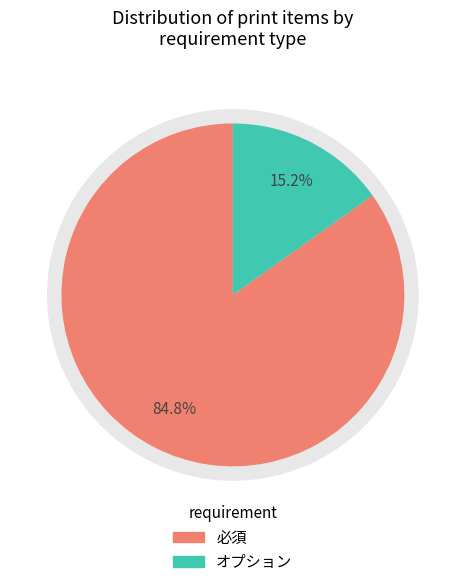

True or false: 必須 accounts for 85% of the total.

True